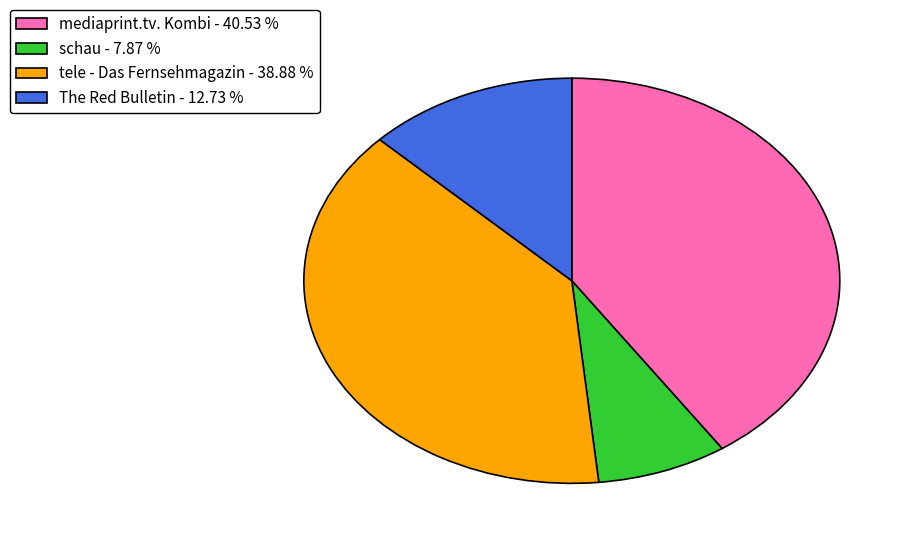

Which slice is the largest?

mediaprint.tv. Kombi - 40.53 %